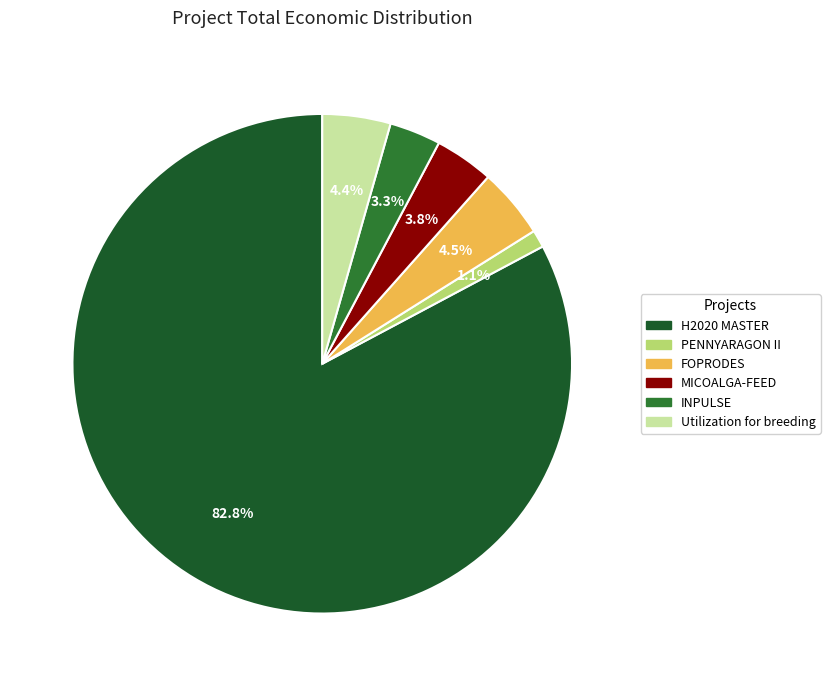

To the nearest percent, what portion does Utilization for breeding represent?

4%